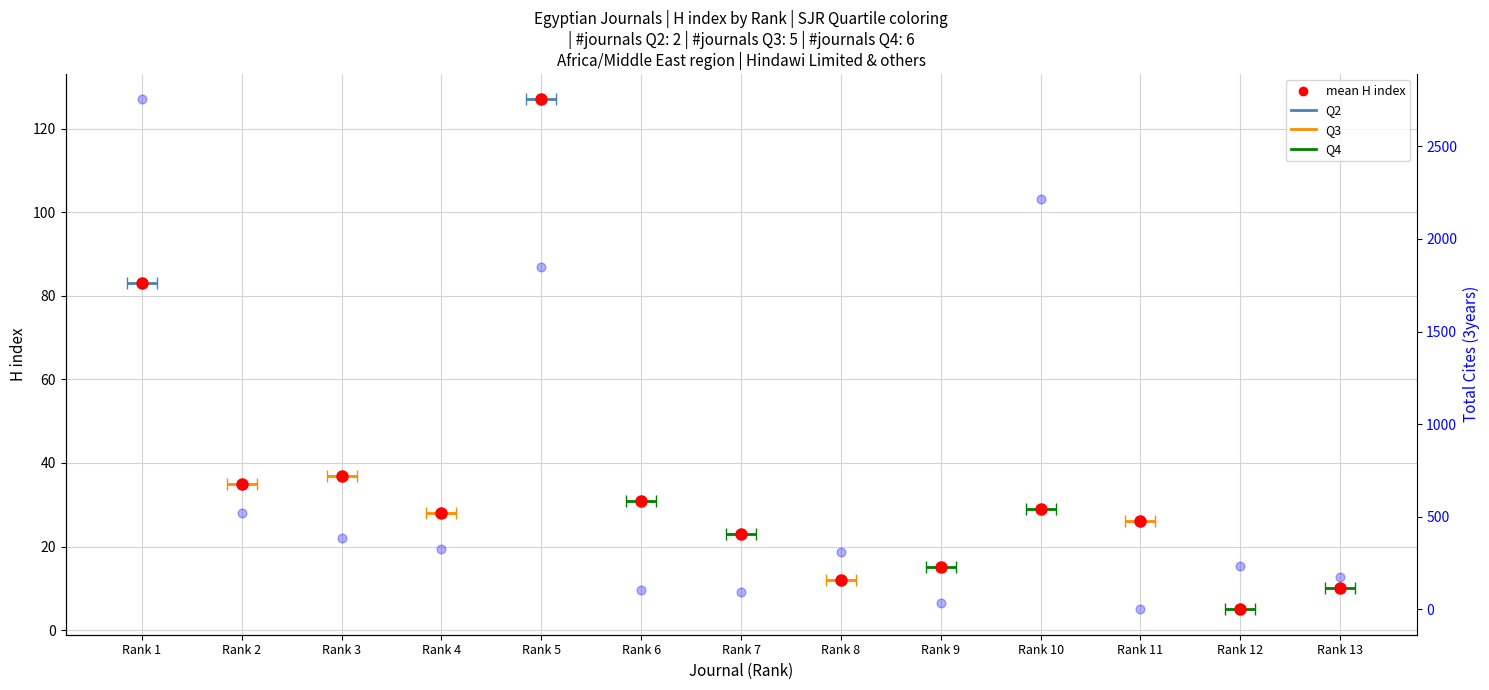

Which has a higher value, Rank 2 or Rank 4?

Rank 2